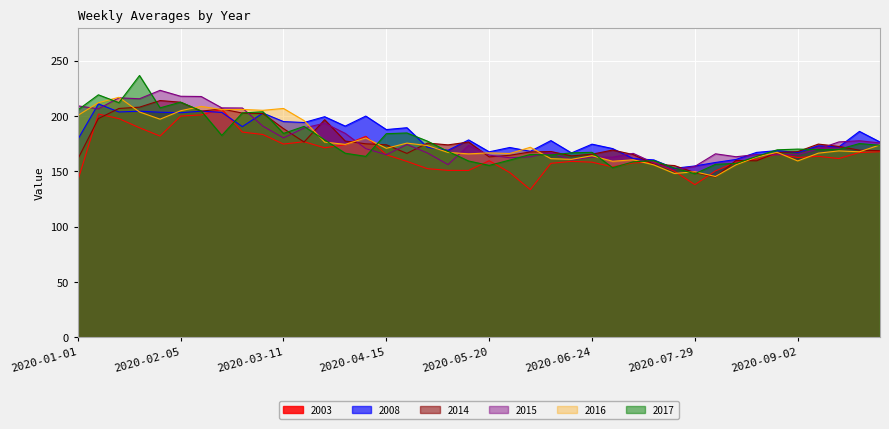

Where is 2015 nearest to the value 187?

2020-03-18